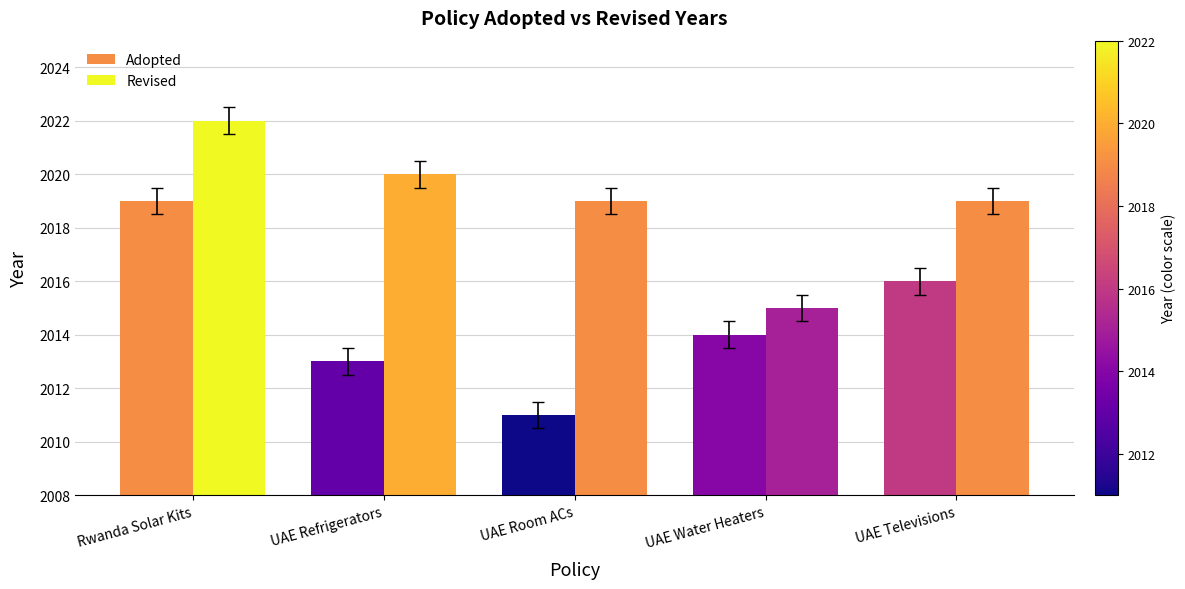

How many data points in Adopted are less than 2014?

2